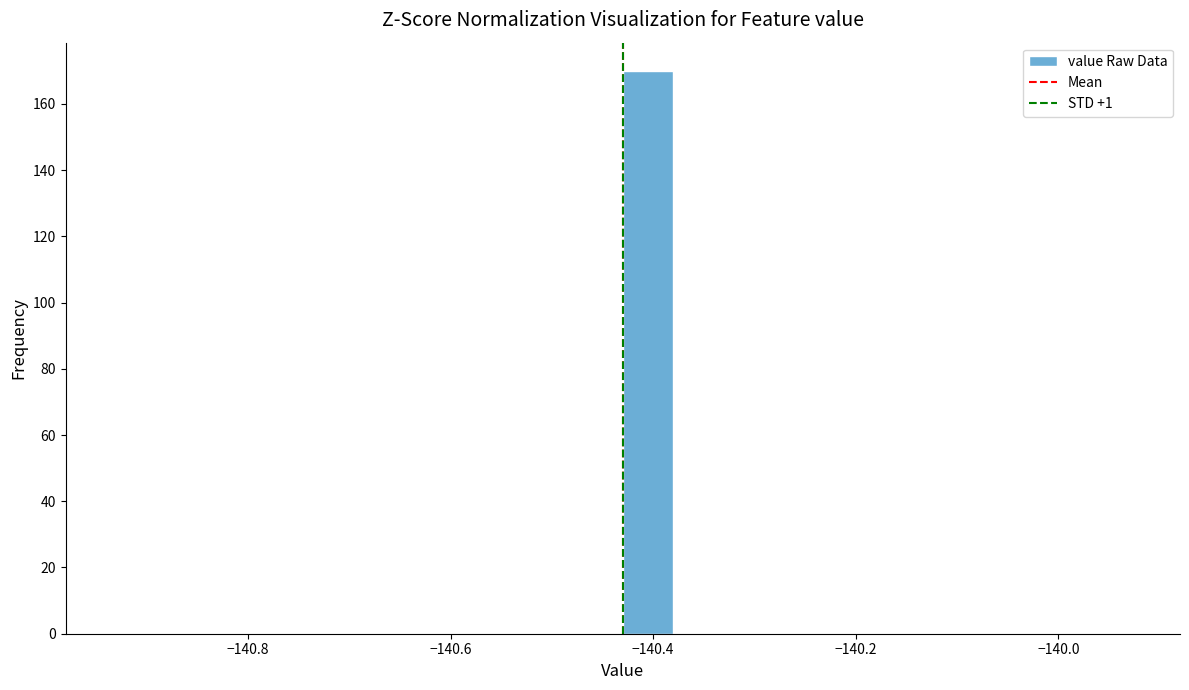

Around what value on the x-axis is the tallest bar? Give the approximate position of its centre, as read against the axis.

-140.40